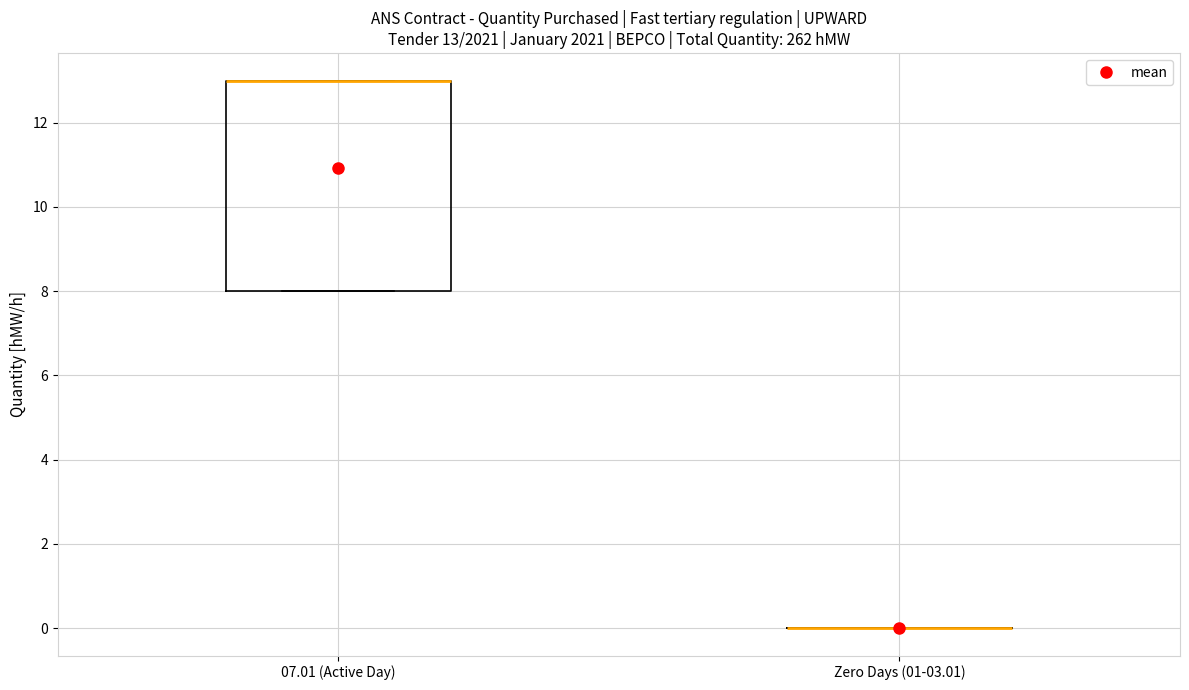

Comparing the boxes themselves (not the whiskers), which one is the tallest?

07.01 (Active Day)